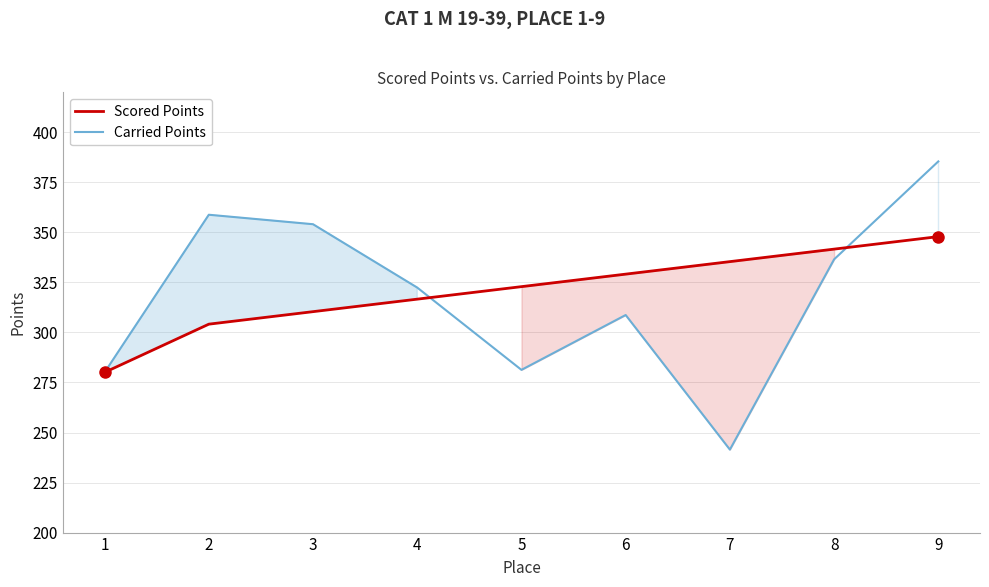

List the labels in order of Carried Points value, largest first.

9, 2, 3, 8, 4, 6, 5, 1, 7